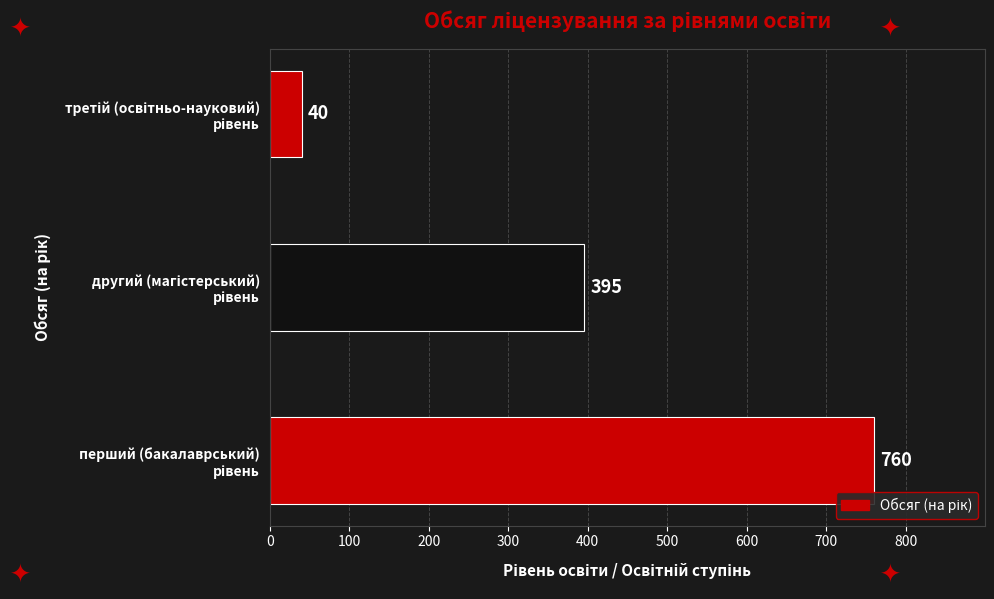

How many values are between 40 and 760?

3